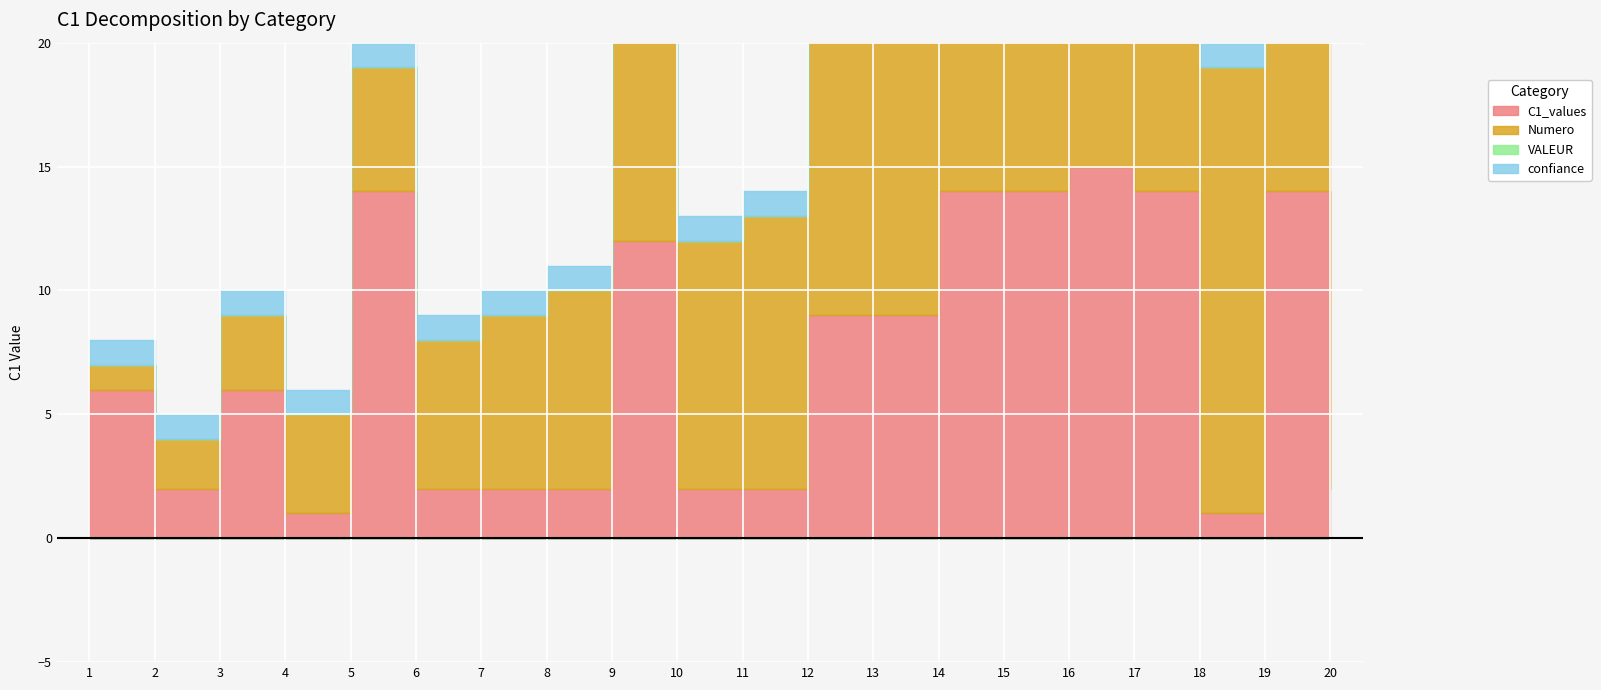

Which series has the largest total across all categories?

Numero